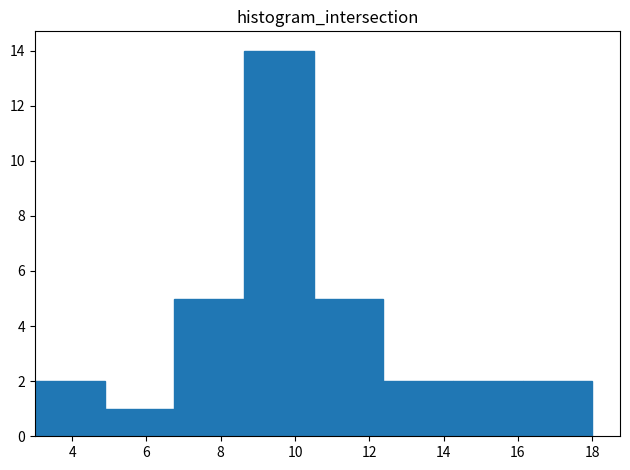

Reading left to right, list every bar in this chart as the range it spans on the x-axis followed by its height. Neither the bar edges nor the heights are printed on the chart, so give them approximately, as read against the axes.

3.0 to 4.8: 2
4.8 to 6.8: 1
6.8 to 8.6: 5
8.6 to 10.6: 14
10.6 to 12.4: 5
12.4 to 14.2: 2
14.2 to 16.2: 2
16.2 to 18.0: 2